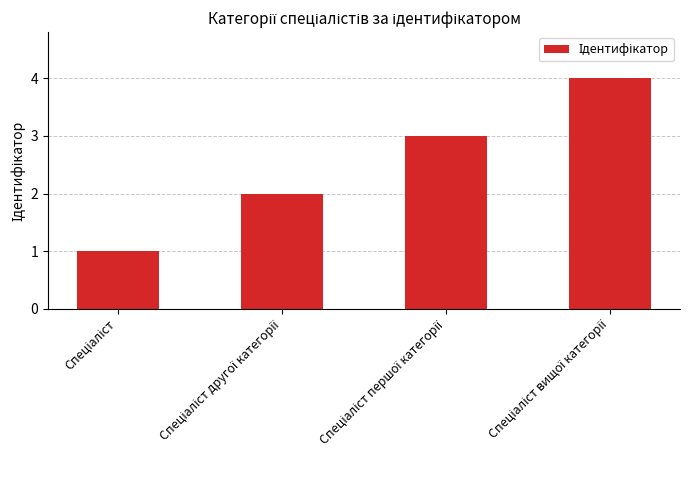

What is the greatest value displayed?

4